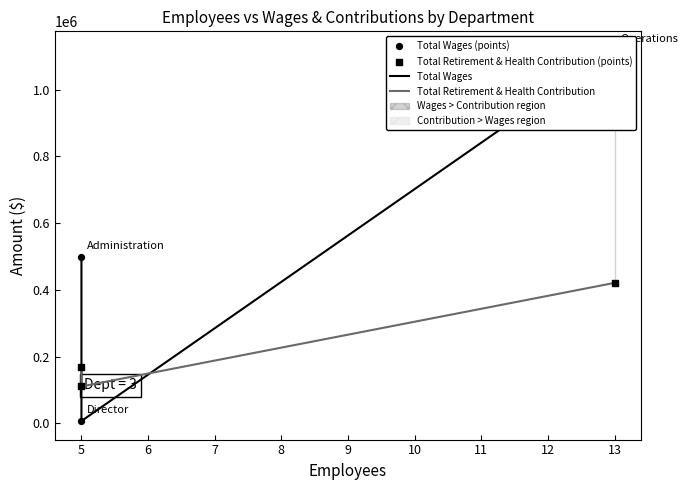

Which series has the largest total across all categories?

Total Wages